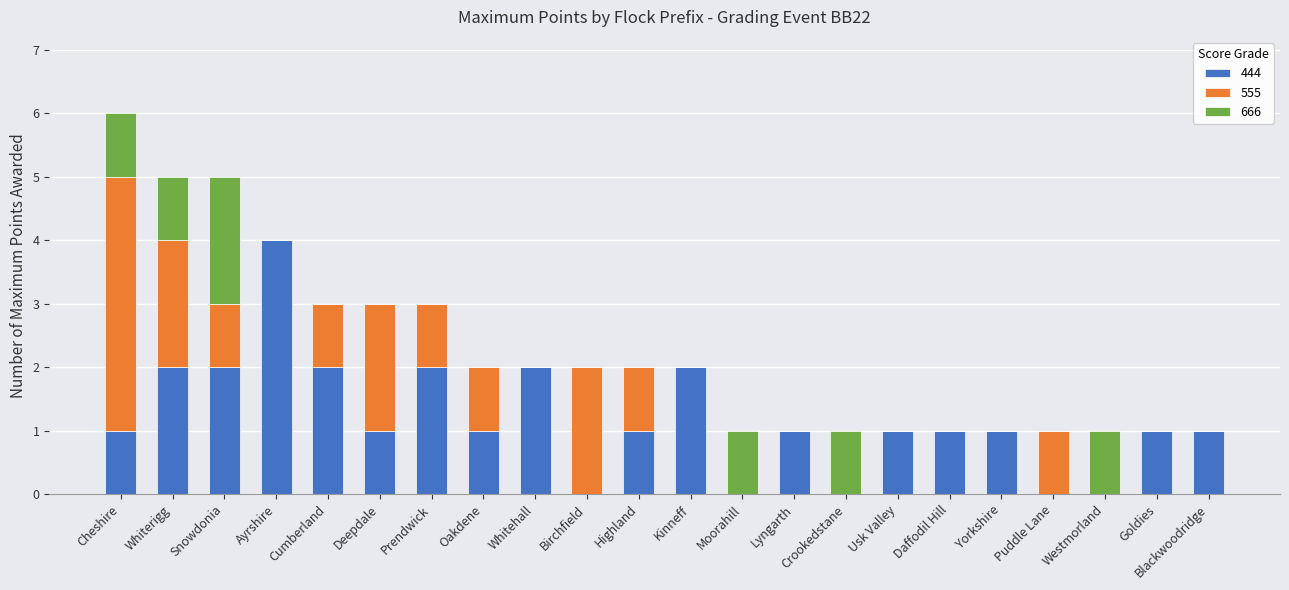

The value of 444 at Usk Valley is 2. True or false?

False